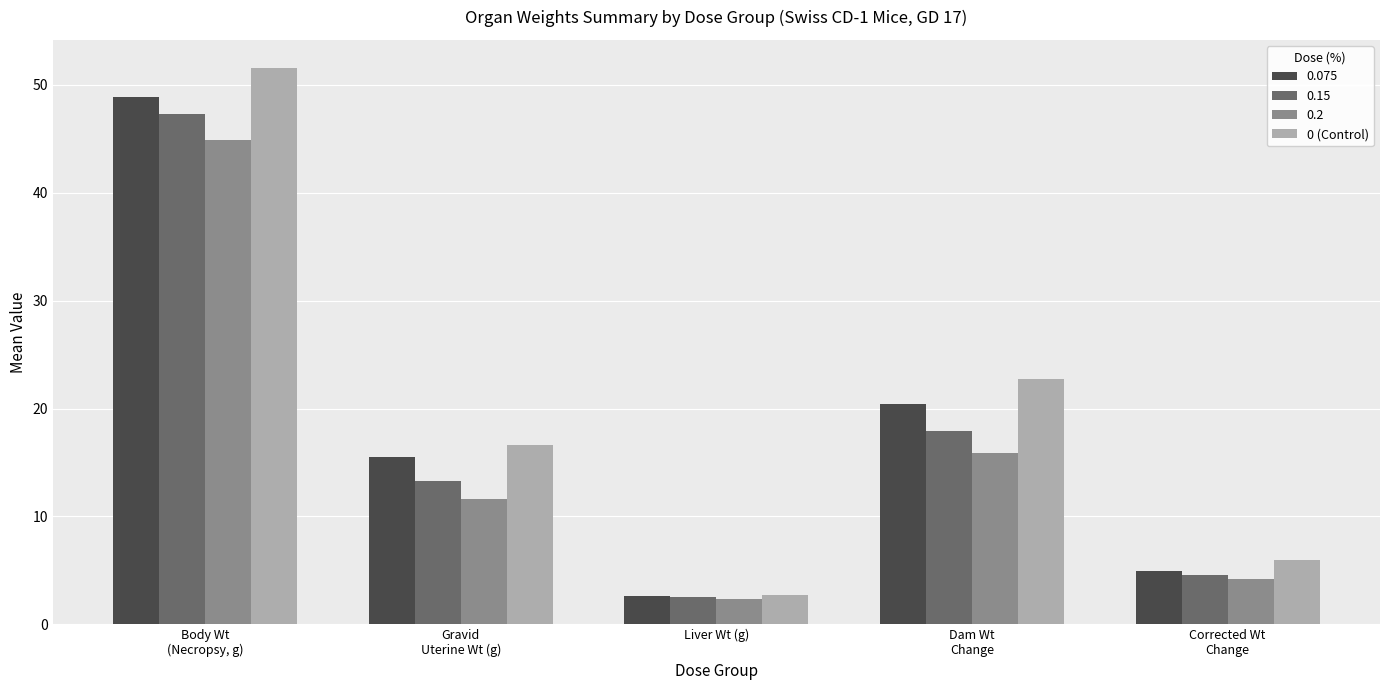

What is the difference between the maximum and second lowest values in the 0.15 series?

42.7